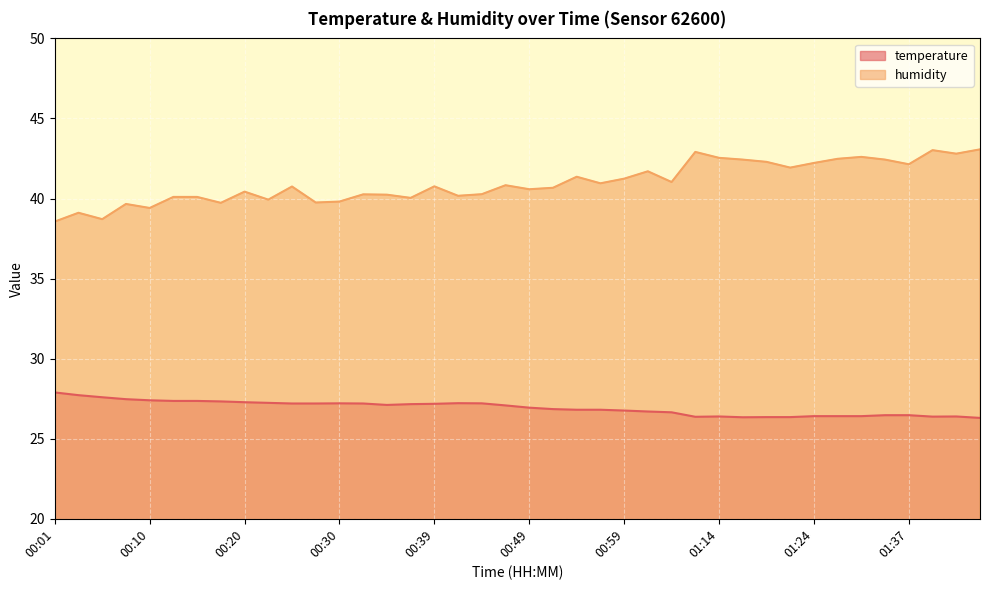

What are all the series names shown in the legend?

temperature, humidity